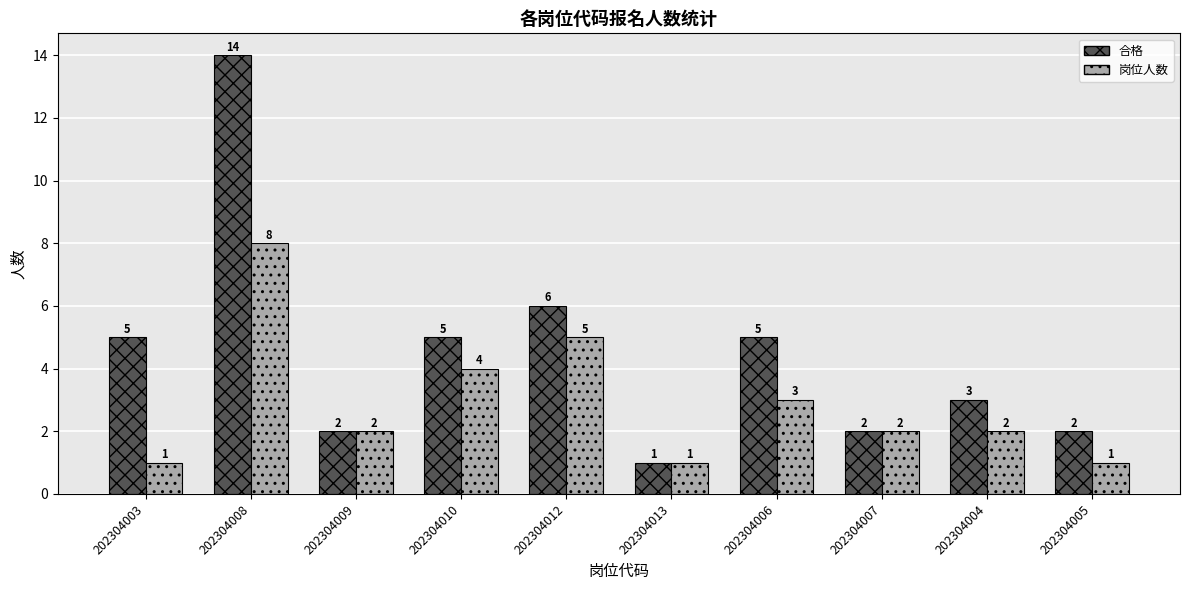

What is the approximate value of 岗位人数 at 202304006?

3